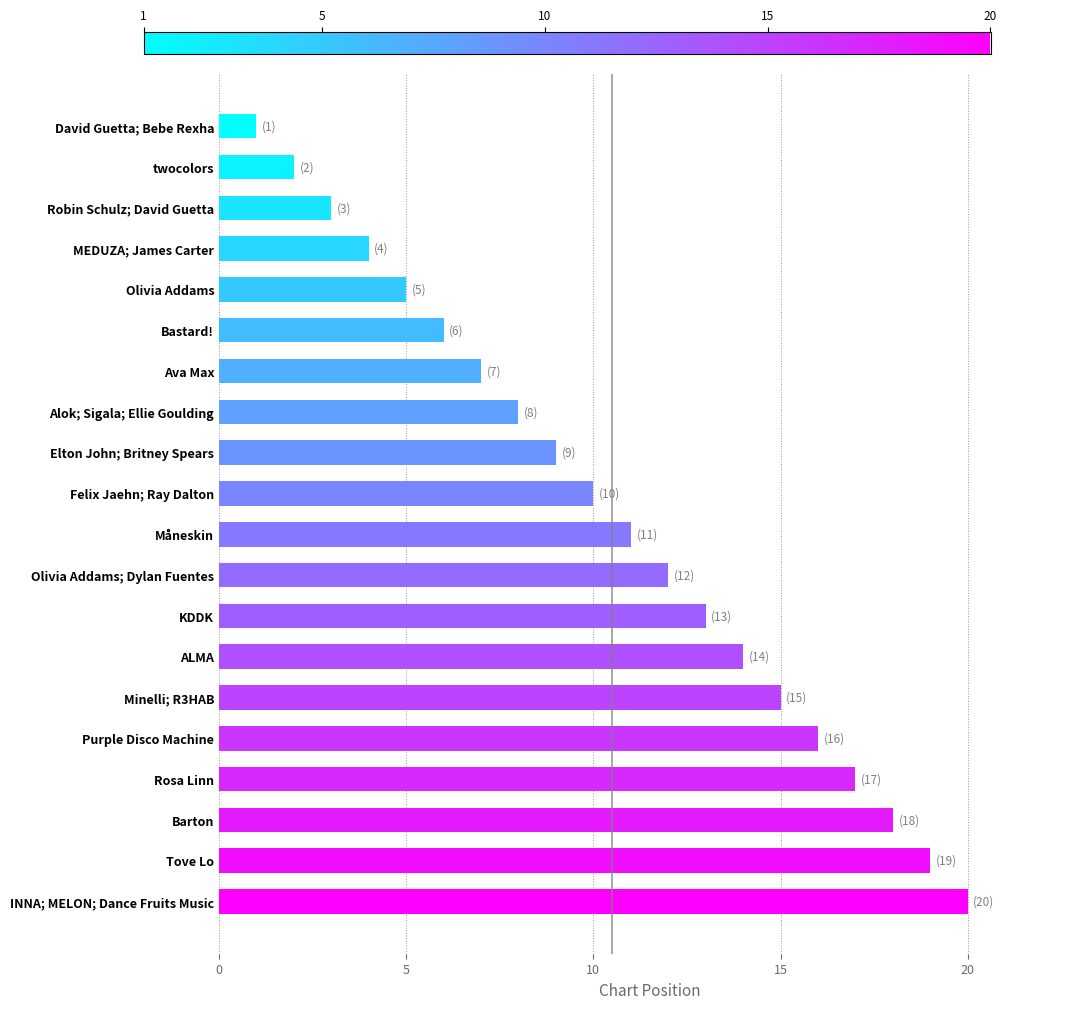

What is the label of the 2nd bar from the bottom?

Tove Lo